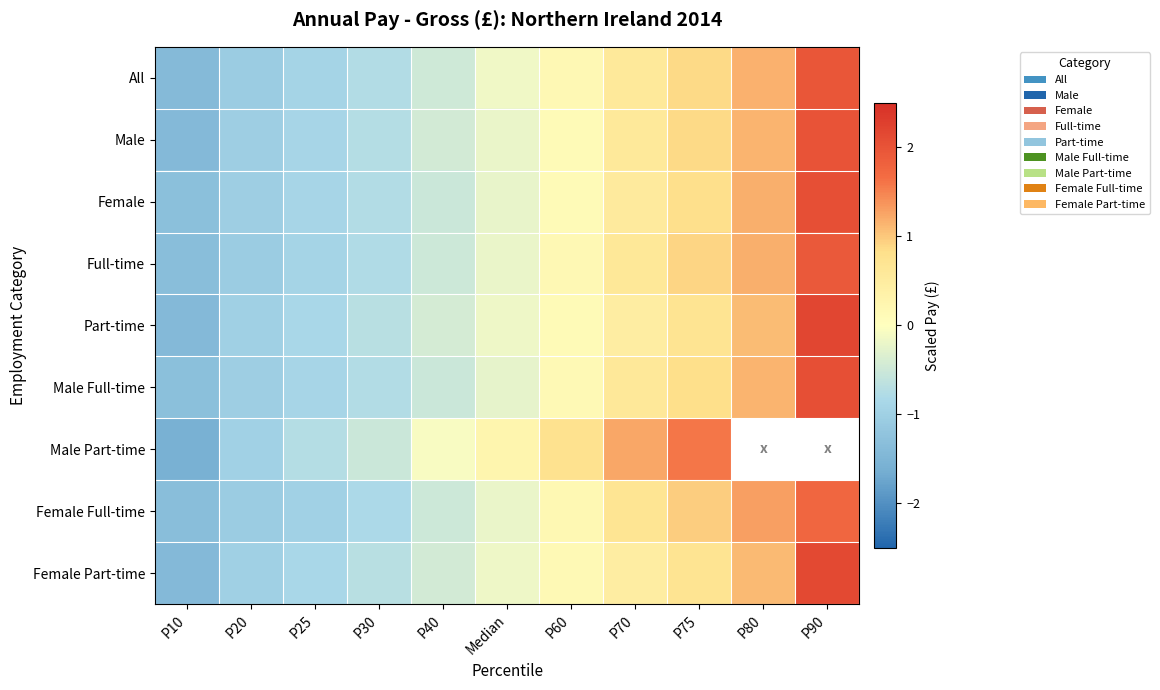

What is the total value across all series at P60?

1.9